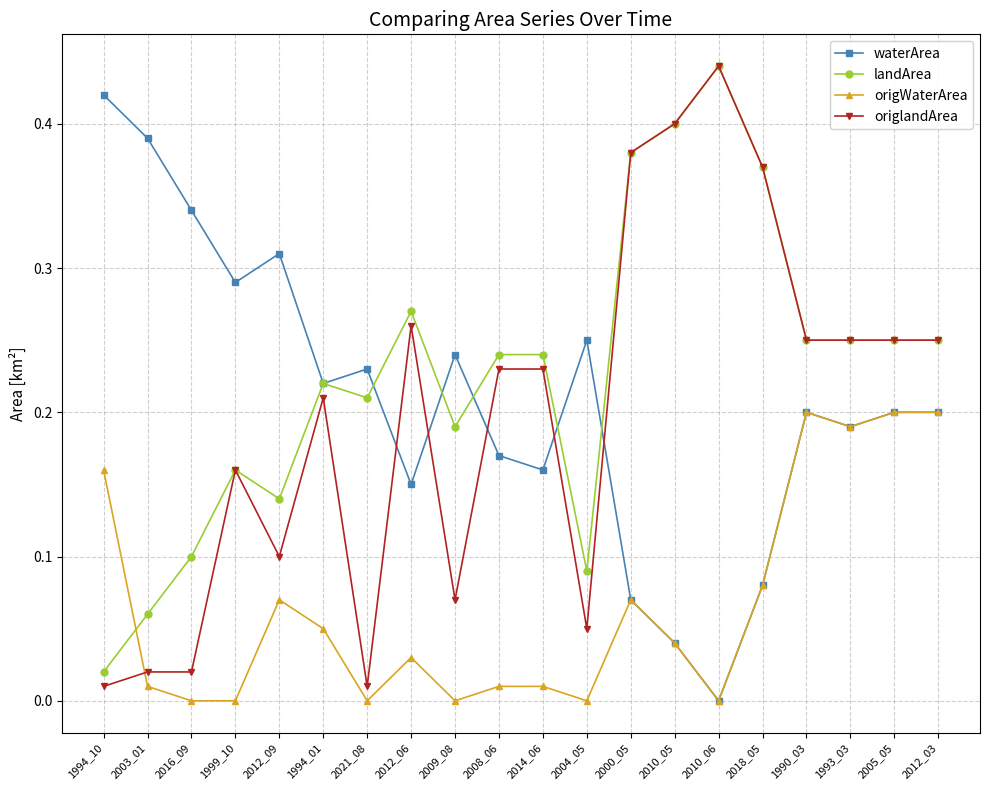

What position from the left is 2004_05?

12